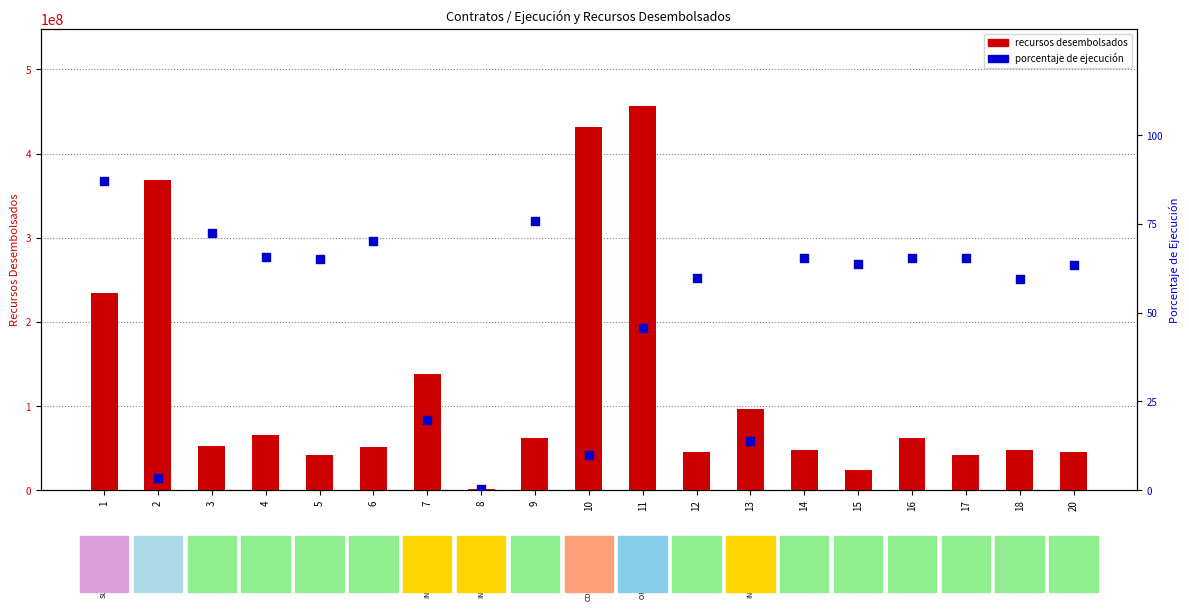

Which series has the widest spread of Y values?

recursos desembolsados